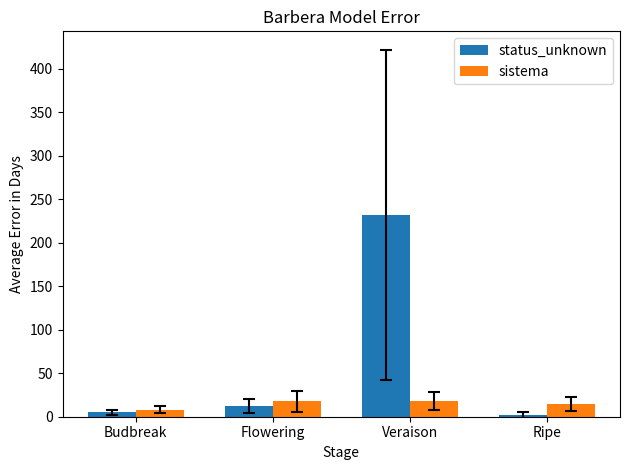

Are the bars horizontal?

No